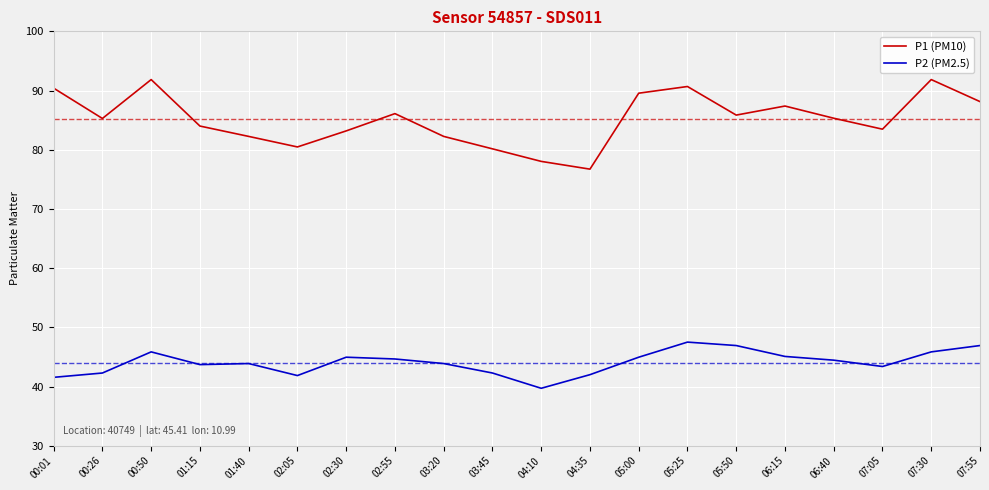

What are all the series names shown in the legend?

P1 (PM10), P2 (PM2.5)